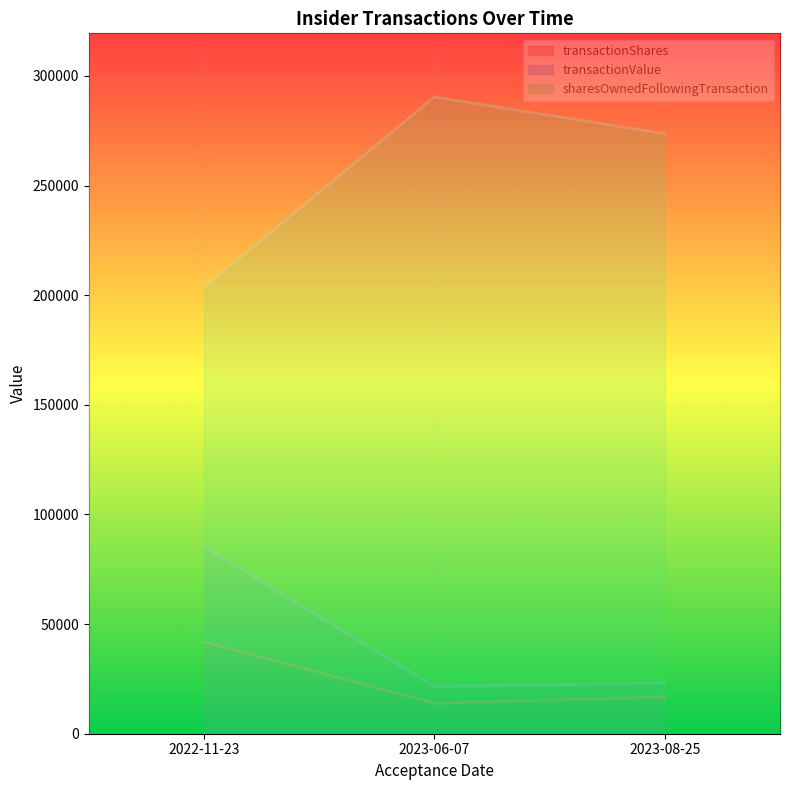

Rank the categories by transactionValue value from lowest to highest.

2023-06-07, 2023-08-25, 2022-11-23